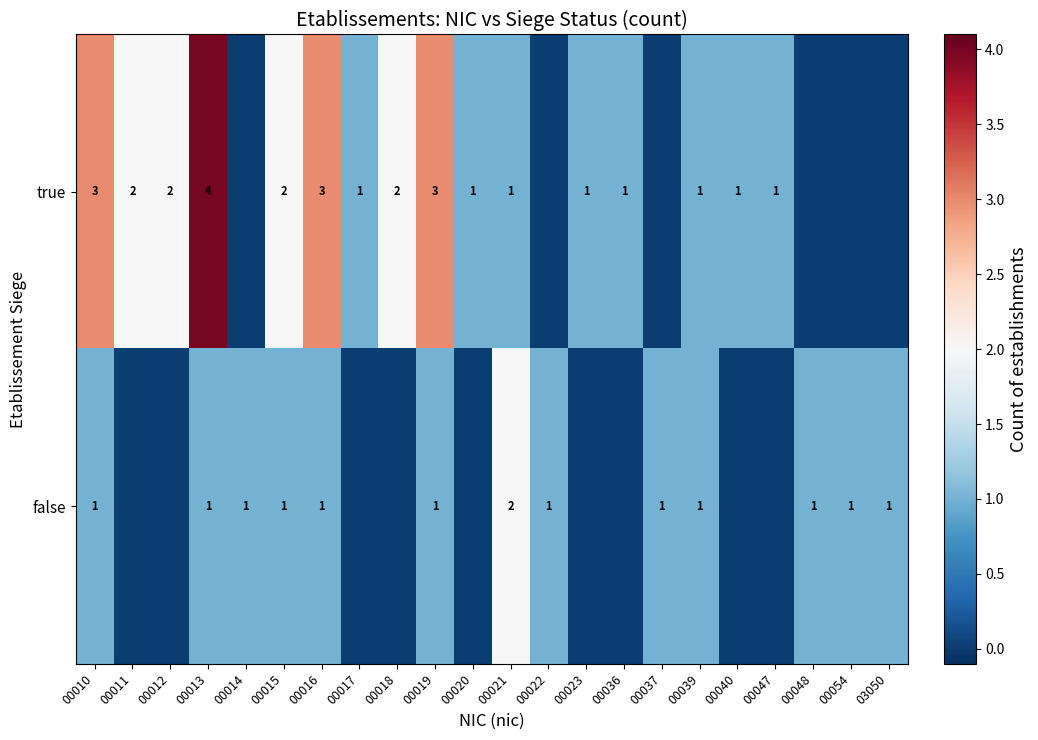

The value of true at 00020 is 1. True or false?

True